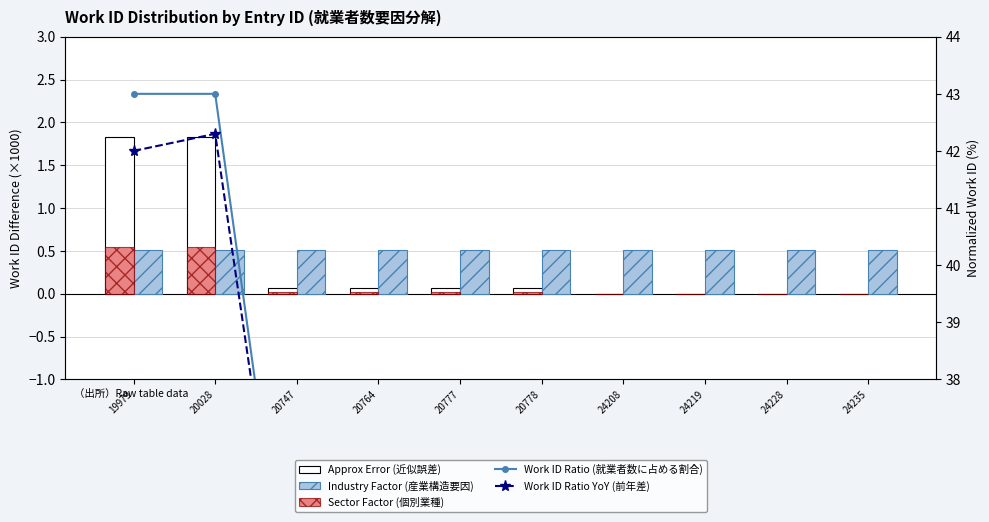

Is it true that Industry Factor (産業構造要因) equals 0.7 at 20028?

False